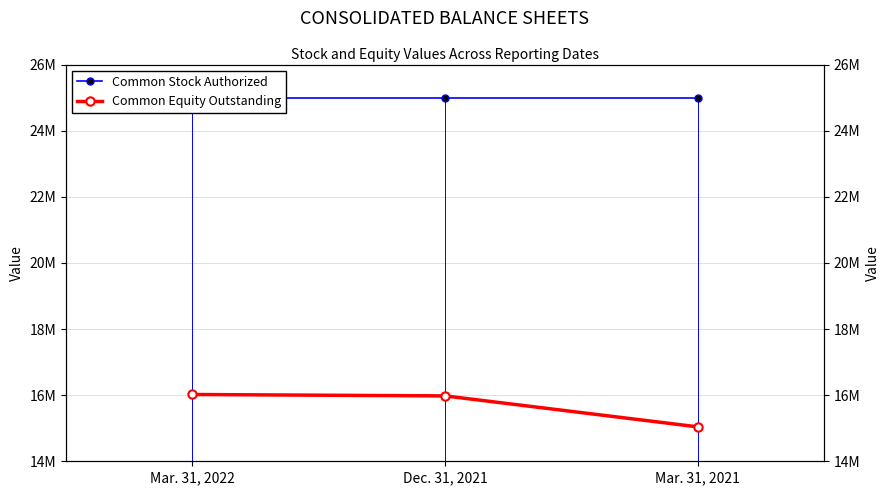

What is the label of the 1st point from the left?

Mar. 31, 2022